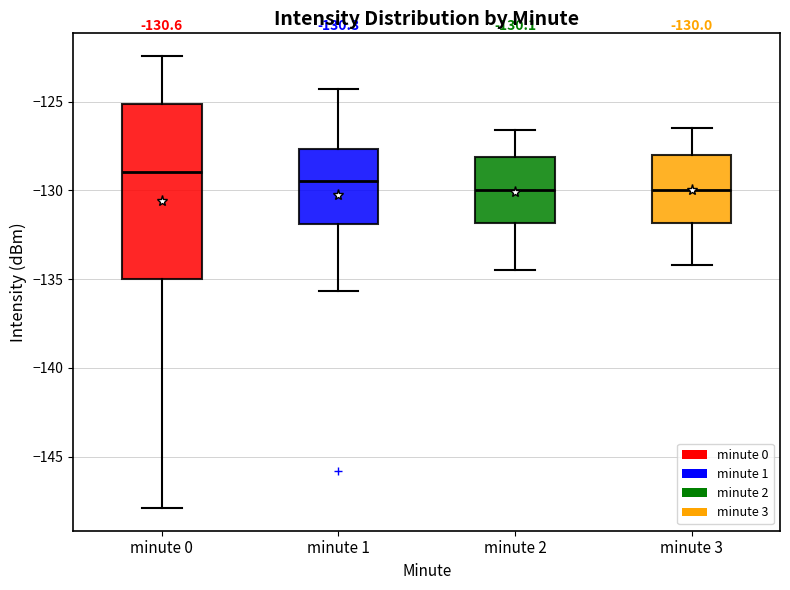

Which box's median line is the highest?

minute 0